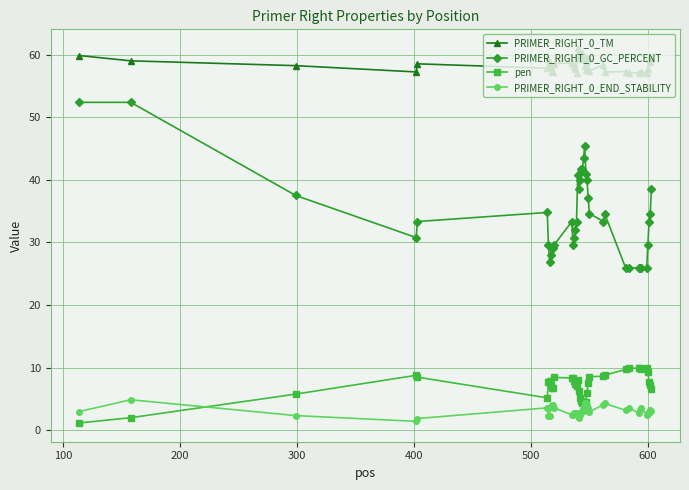

What is the maximum value for PRIMER_RIGHT_0_GC_PERCENT?

52.4